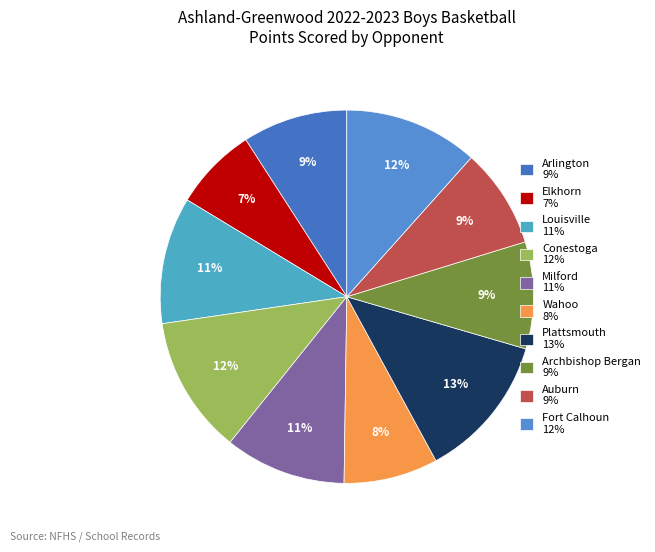

Is there a majority slice in this chart?

No